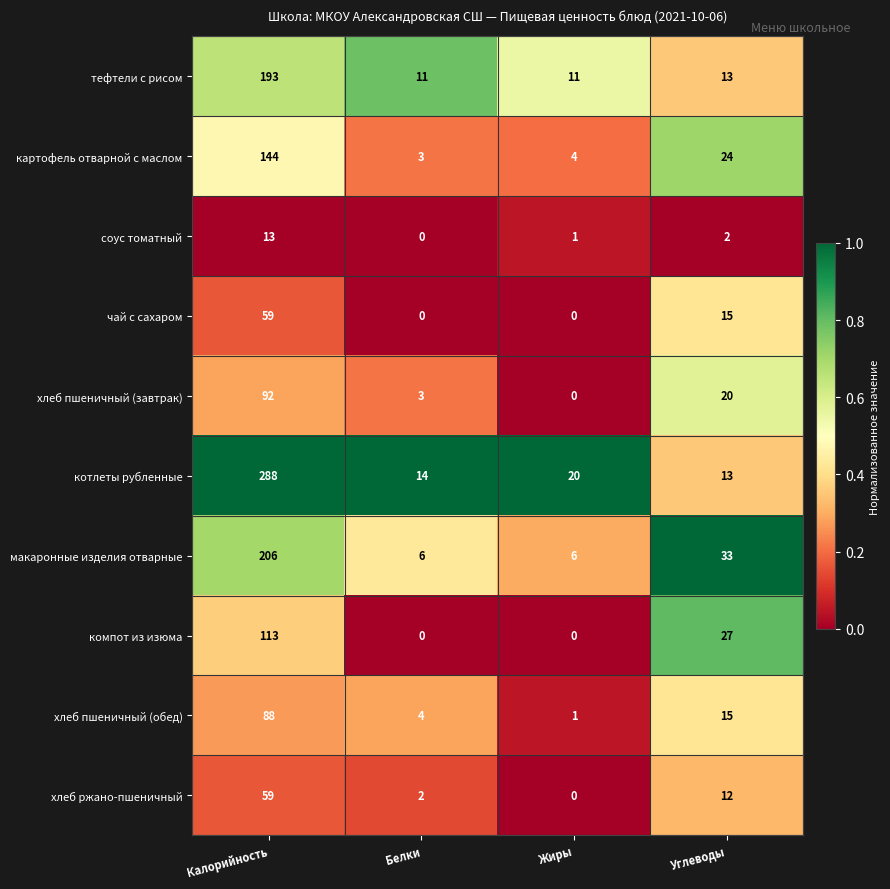

Between Калорийность and Углеводы, which series saw the biggest shift?

котлеты рубленные